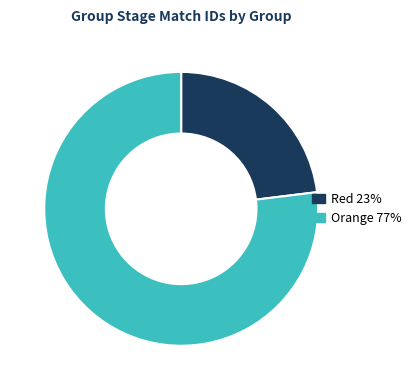

Does any single category account for the majority?

Yes